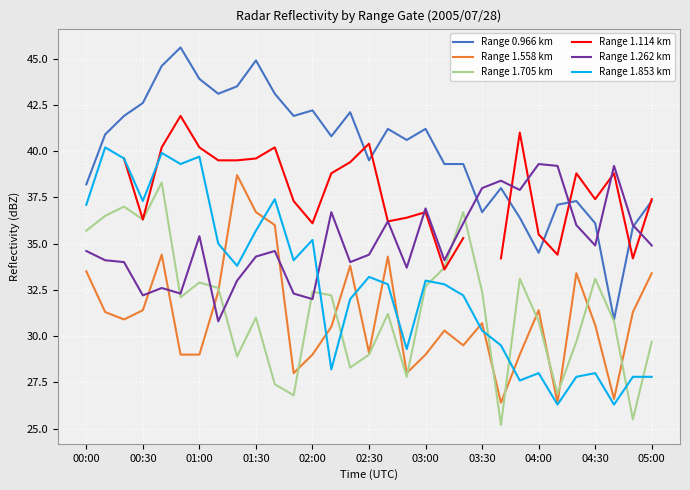

True or false: Range 0.966 km and Range 1.853 km cross at least once.

False